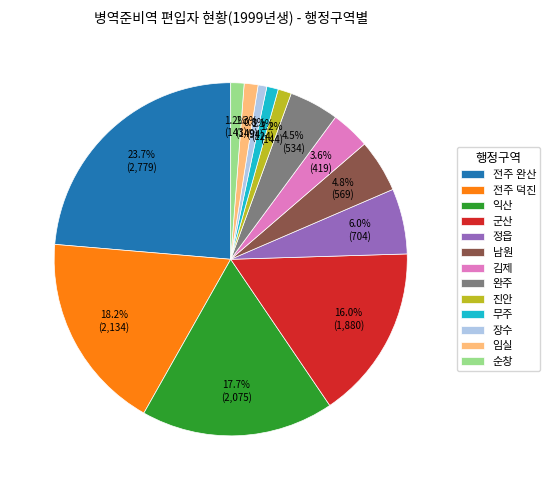

What portion of the pie excludes 정읍?

94.0%